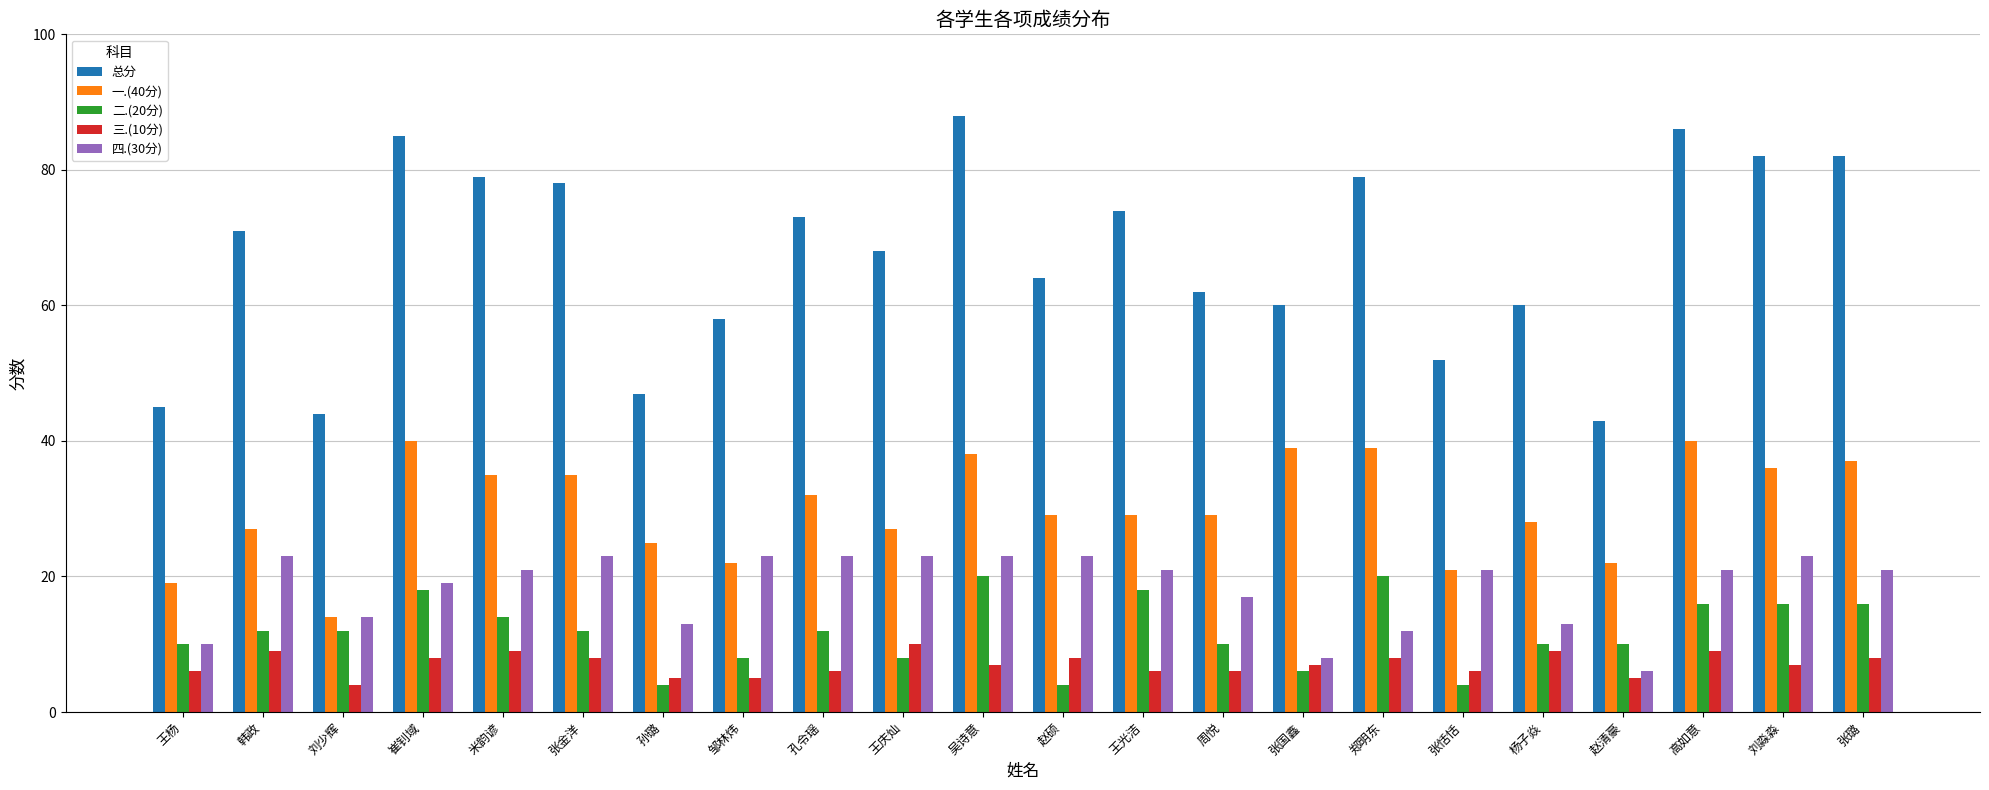

Which series has the largest total across all categories?

总分